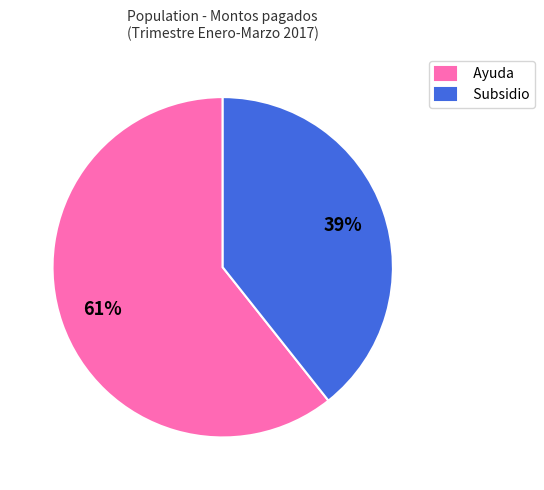

Which slice is the smallest?

Subsidio